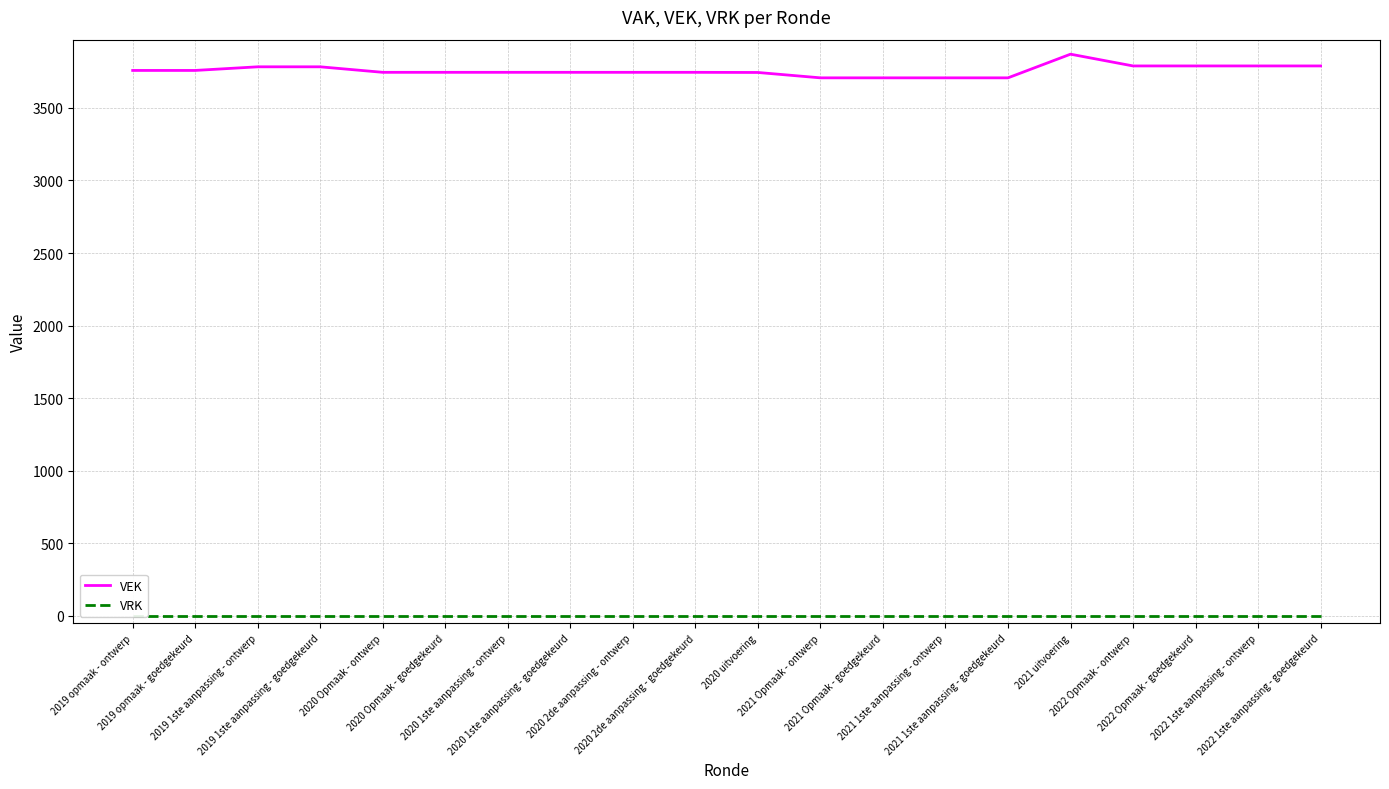

How many data points in VEK are less than 3745?

5